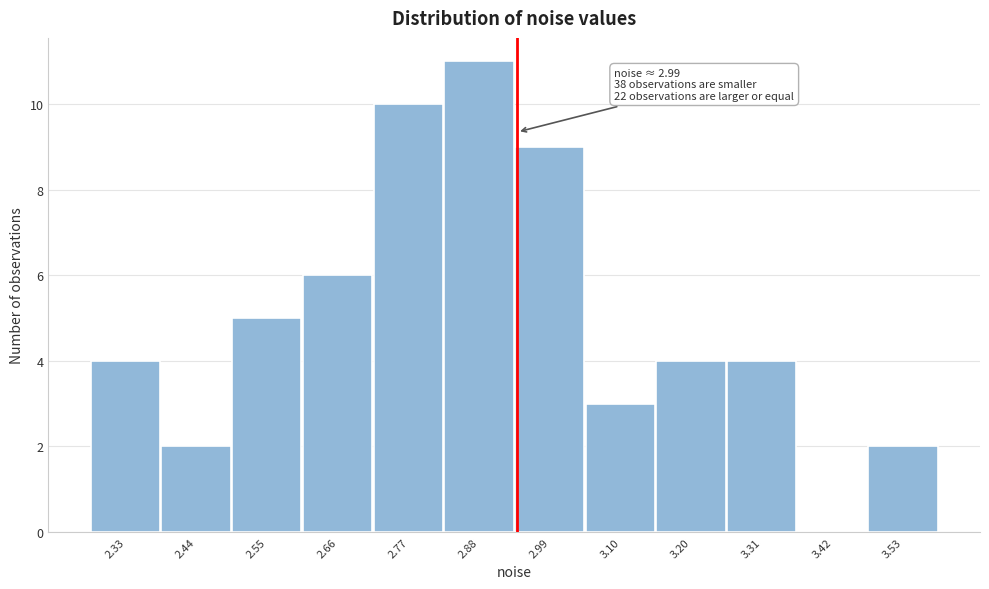

Reading left to right, extract all data points from this chart.

2.33=4	2.44=2	2.55=5	2.66=6	2.77=10	2.88=11	2.99=9	3.10=3	3.20=4	3.31=4	3.42=0	3.53=2